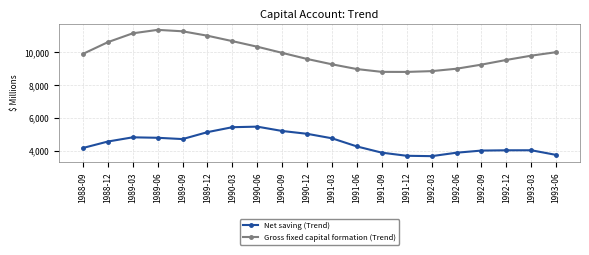

Which series changed the most between 1989-12 and 1990-09?

Gross fixed capital formation (Trend)